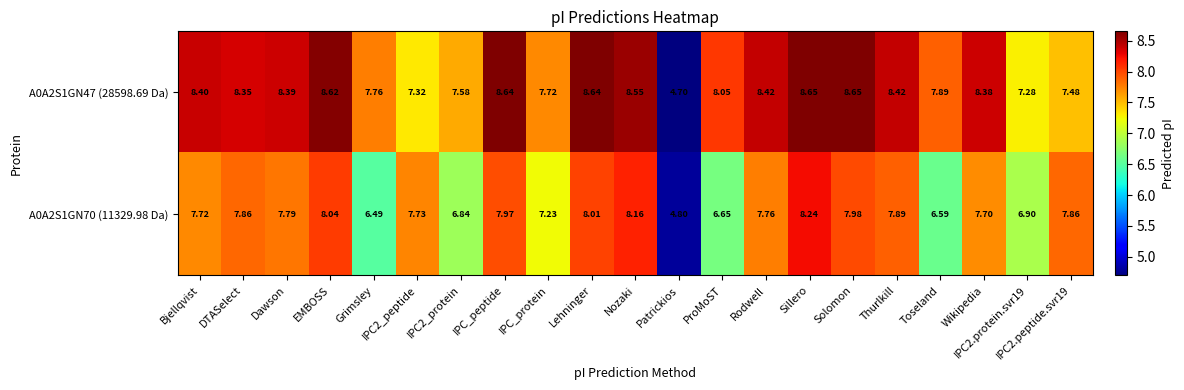

Count the number of data series in this chart.

2